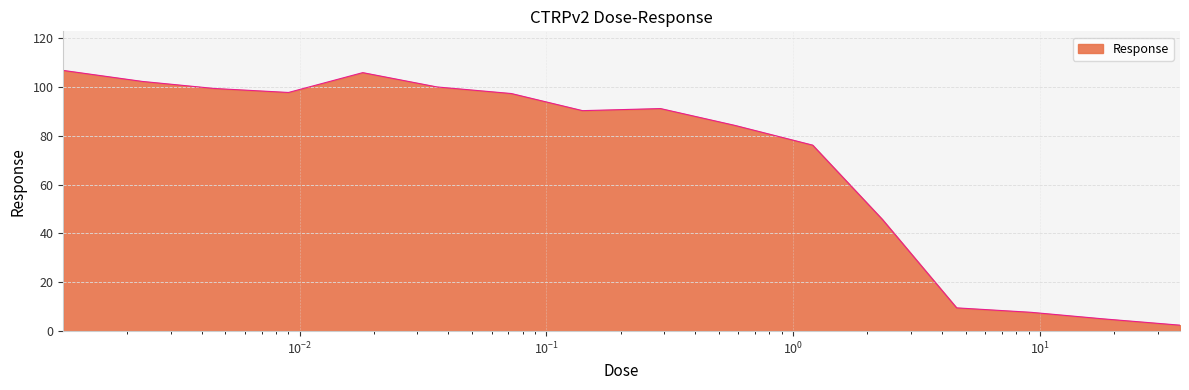

What is the difference between the maximum and second lowest values?

101.7